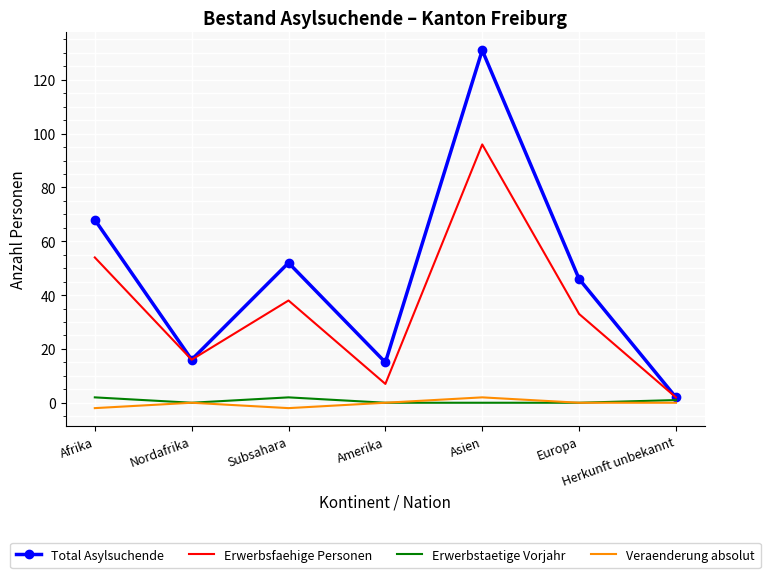

What is the difference between the second highest and minimum values in the Erwerbstaetige Vorjahr series?

2